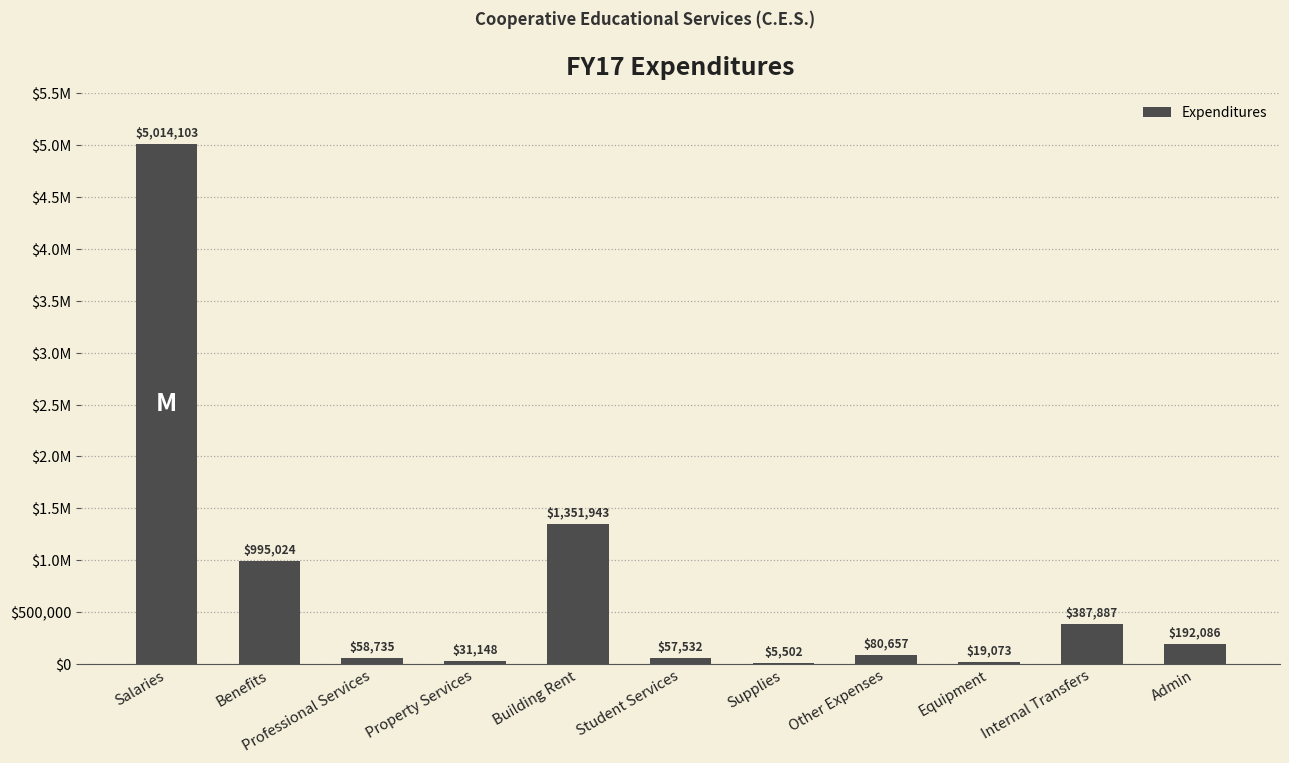

What is the minimum value shown in the chart?

5502.3